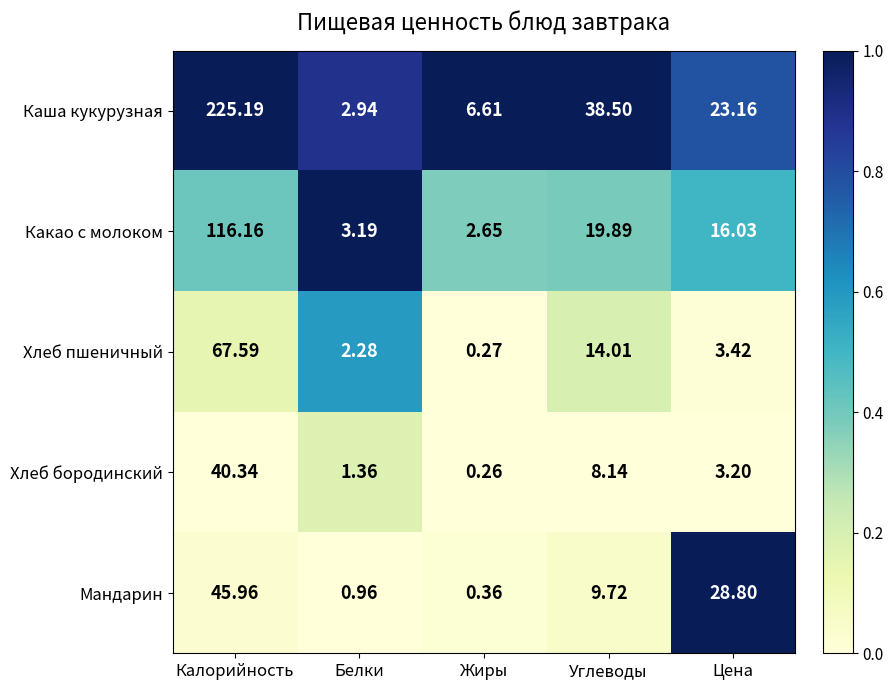

Between Белки and Углеводы, which series saw the biggest shift?

Каша кукурузная